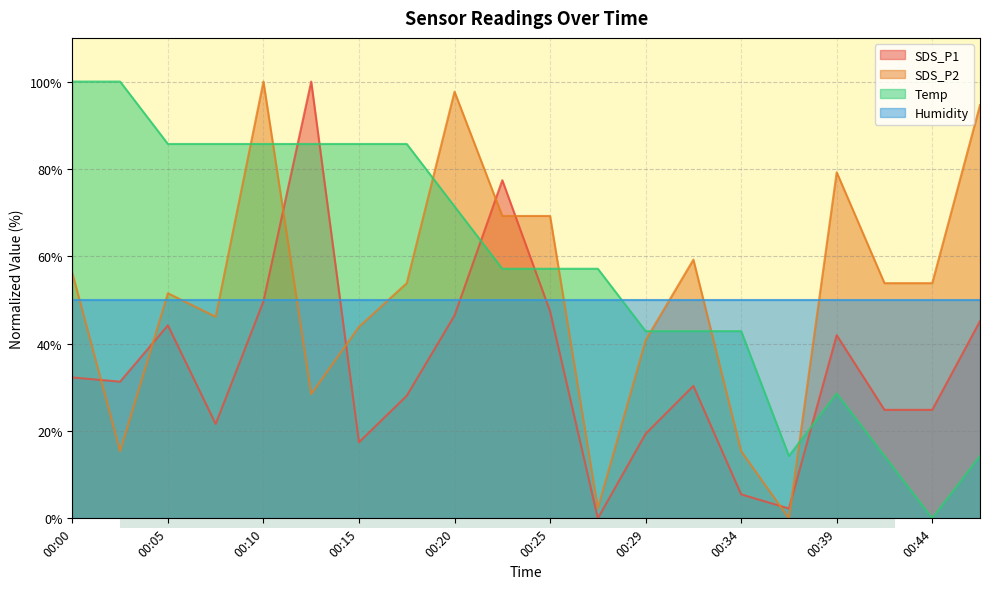

Between 00:02 and 00:37, which series saw the biggest shift?

Temp